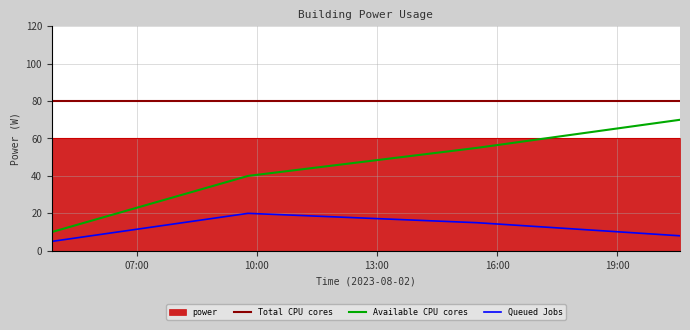

True or false: Queued Jobs and Available CPU cores cross at least once.

False